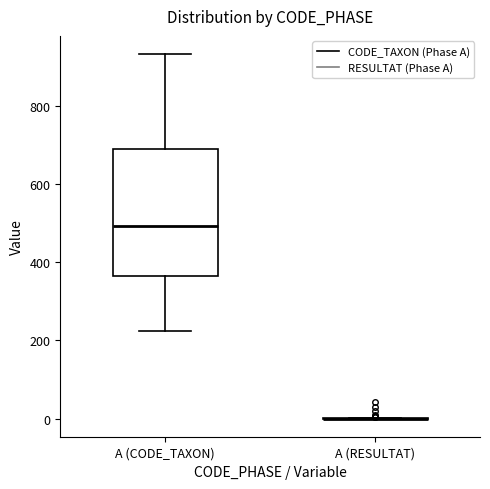

Reading left to right, read every box against the y-axis: the position of its median line, the range the box covers, and the ends of its whiskers. The values are not printed on the chart, so give them approximately, as read against the axis.

A (CODE_TAXON): median 500, box 360 to 700, whiskers 220 to 940
A (RESULTAT): box collapsed to a line at 0, whiskers 0 to 0